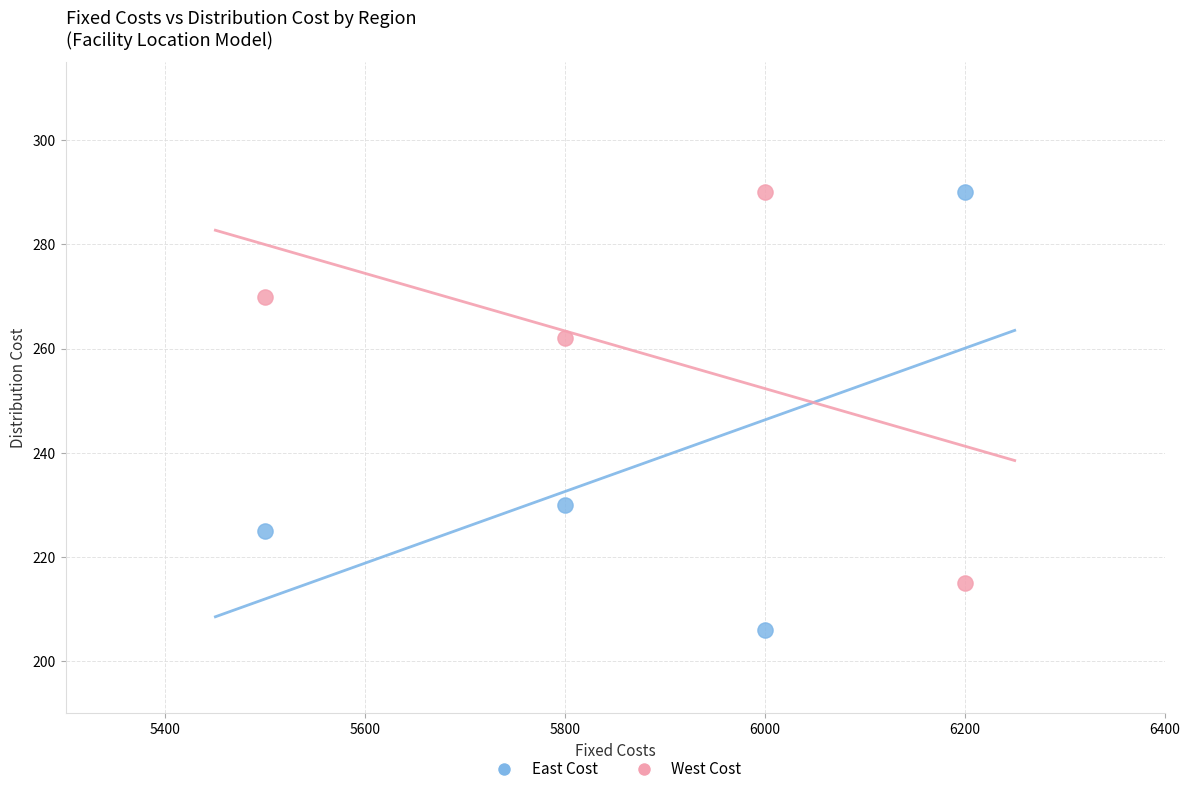

Across all series, what Y value is closest to 248?

262